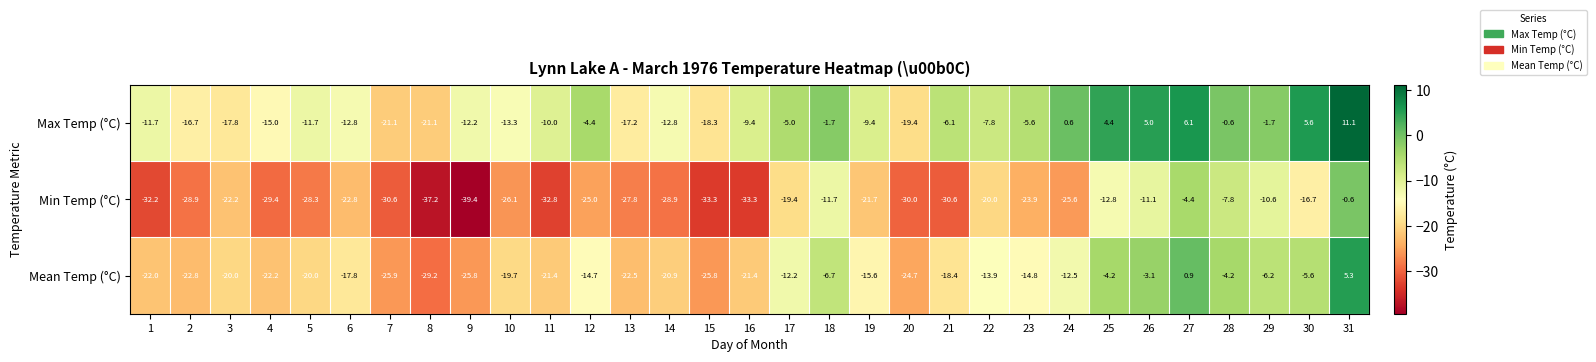

Is it true that Max Temp (°C) equals -23.0 at 2?

False